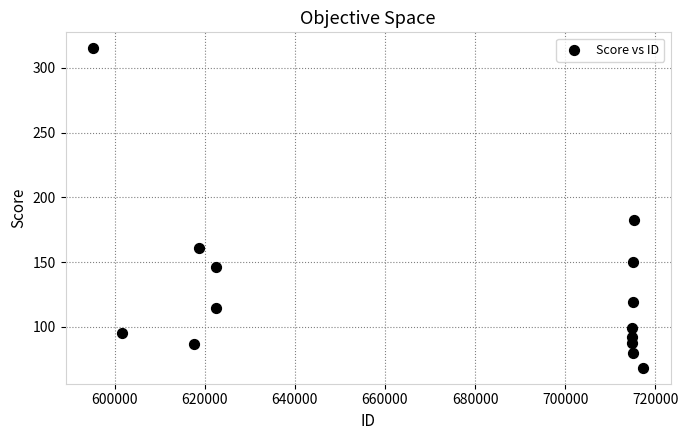

What is the range of Y values (max minus min)?

246.8